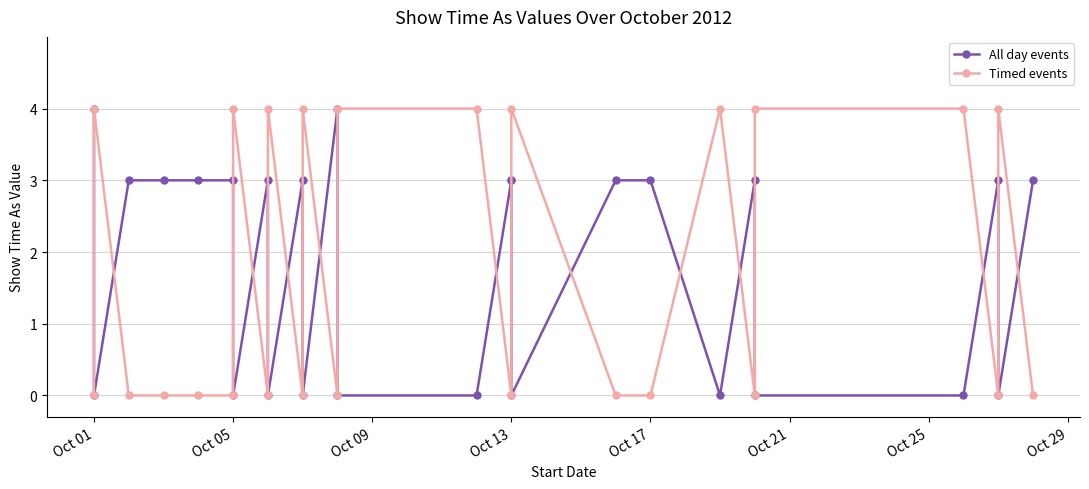

What is the difference between the maximum and second lowest values in the Timed events series?

4